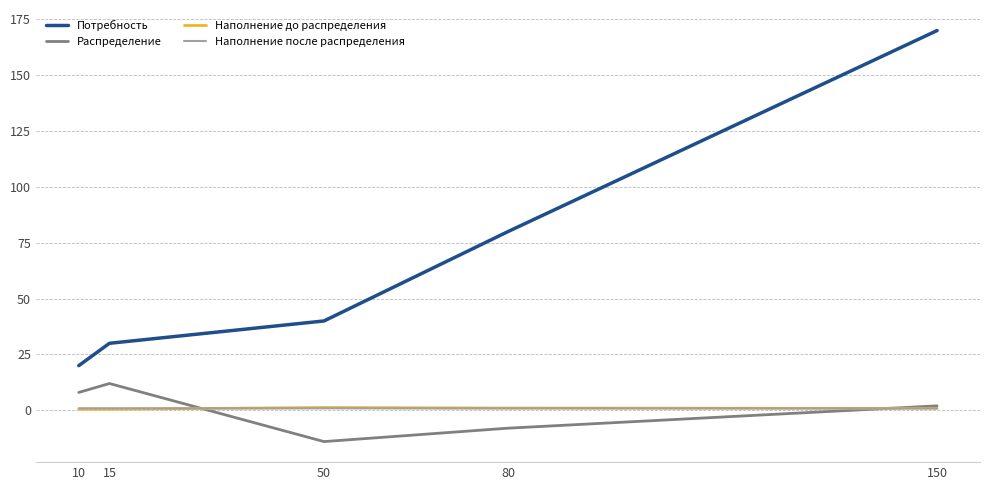

How many series are shown in this chart?

4